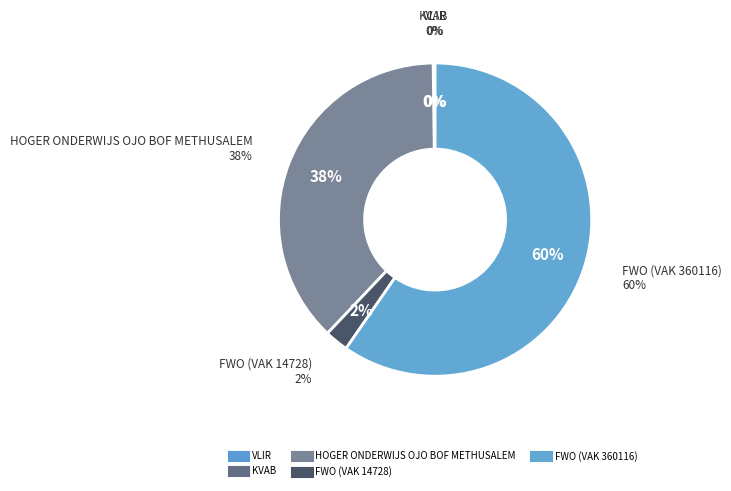

Rank the categories by value from lowest to highest.

VLIR, KVAB, FWO (VAK 14728), HOGER ONDERWIJS OJO BOF METHUSALEM, FWO (VAK 360116)